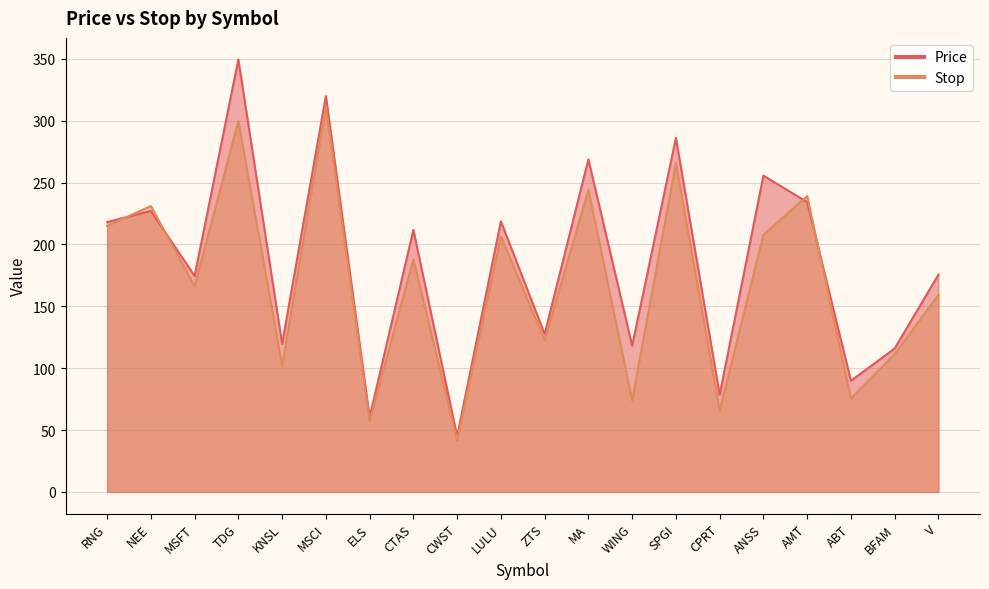

What is the average value of the Stop series?

169.2